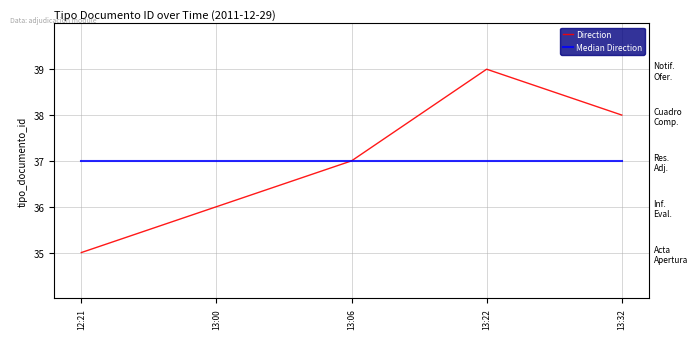

Reading left to right, list all the values displayed in this chart.

Direction: 12:21=35	13:00=36	13:06=37	13:22=39	13:32=38
Median Direction: 12:21=37	13:00=37	13:06=37	13:22=37	13:32=37